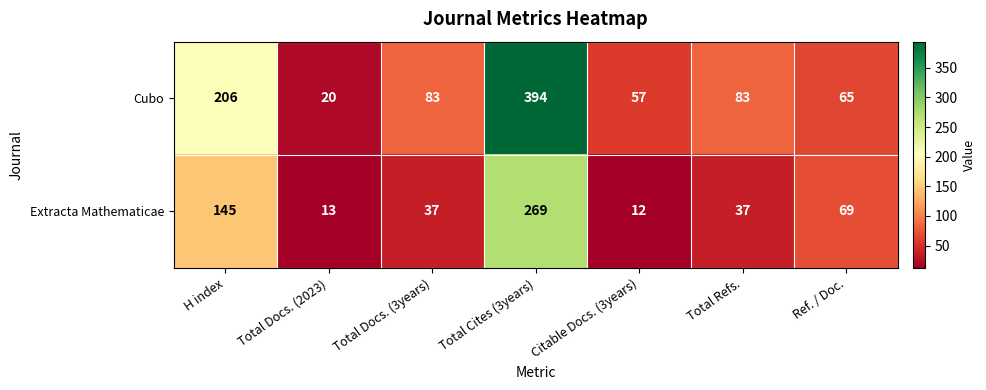

What is the average value of the Extracta Mathematicae series?

83